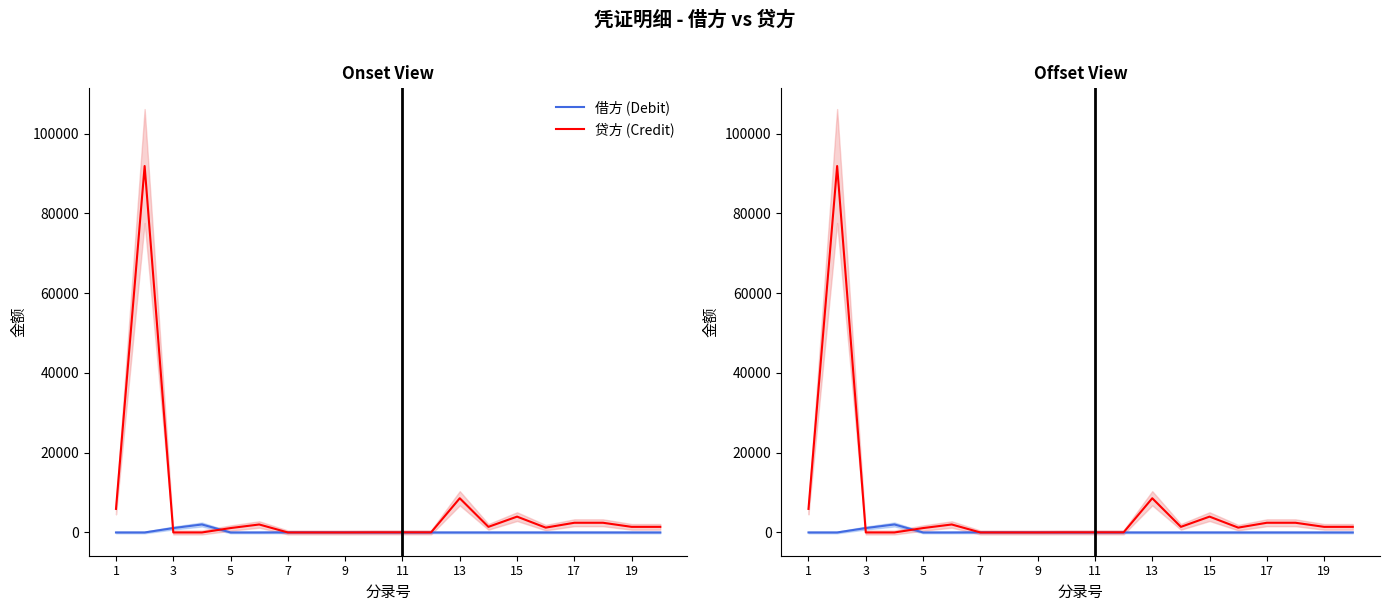

True or false: 贷方 (Credit) and 借方 (Debit) intersect in this chart.

True